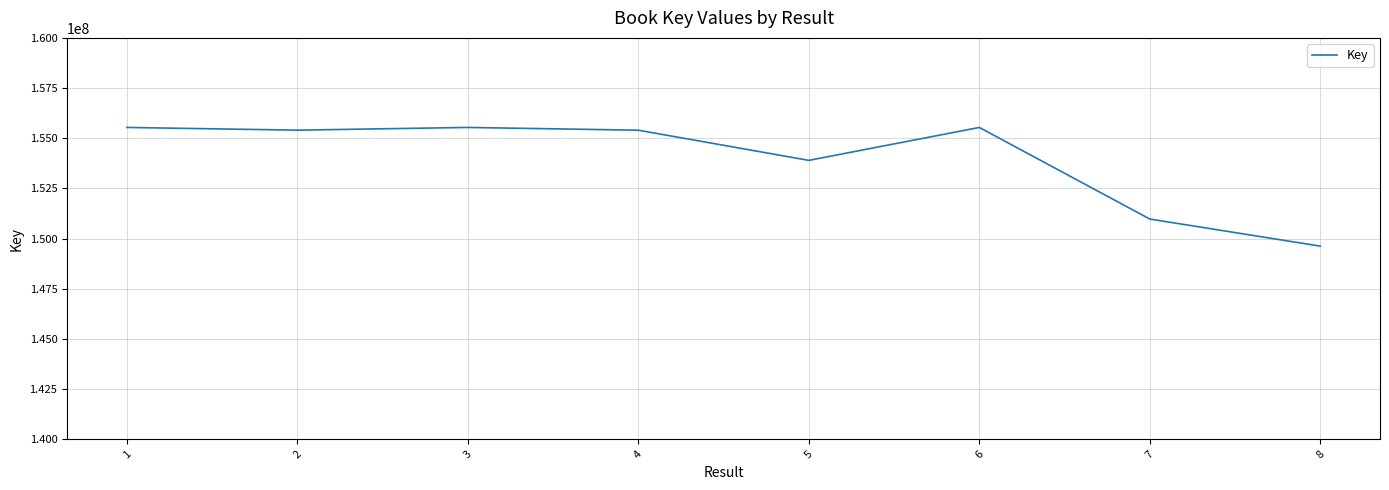

What is the average value?

153988304